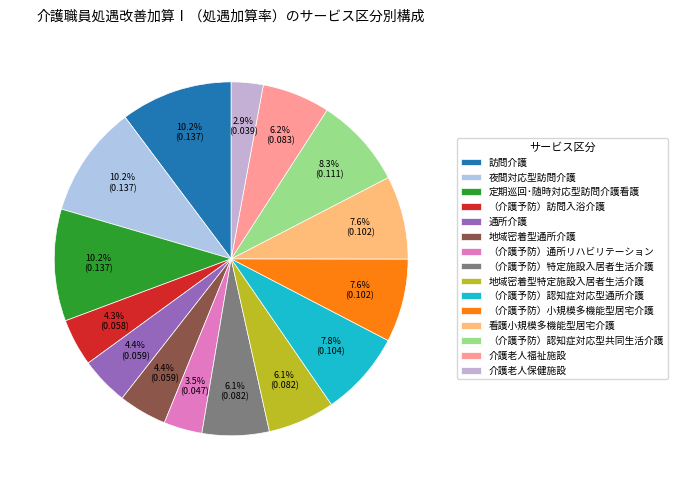

To the nearest percent, what is the difference between the 地域密着型通所介護 and （介護予防）認知症対応型共同生活介護 slice percentages?

4%